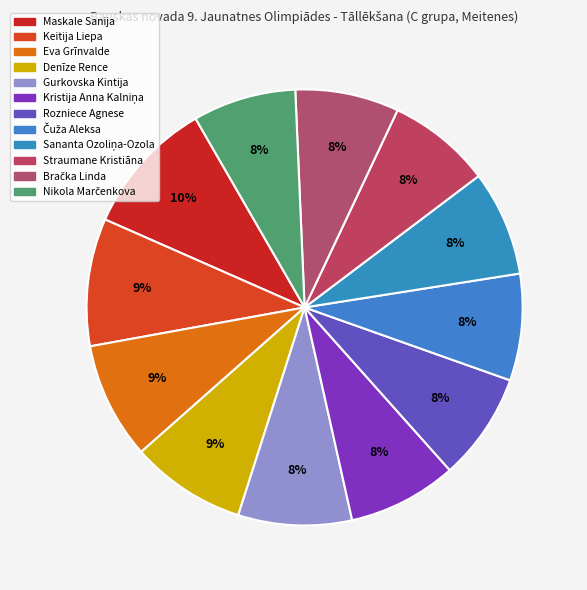

How many segments does this pie chart have?

12